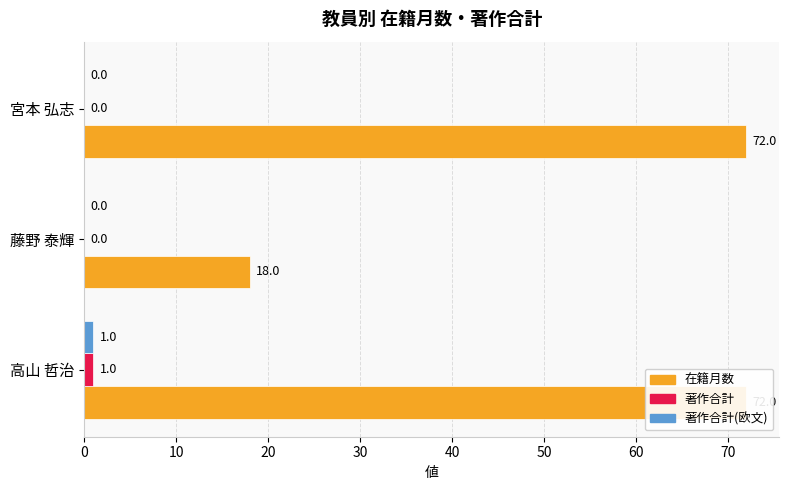

The value of 著作合計(欧文) at 藤野 泰輝 is -1. True or false?

False